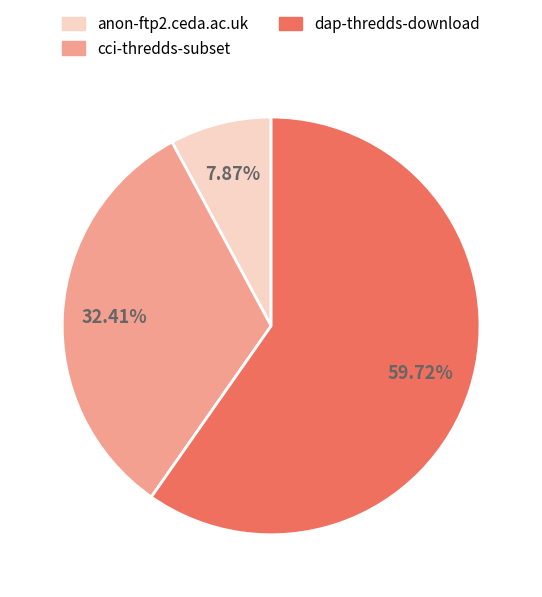

The dap-thredds-download slice represents 48% of the pie. True or false?

False